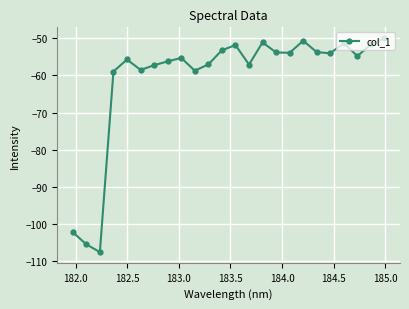

True or false: the data has more than 2 interior local peaks.

True